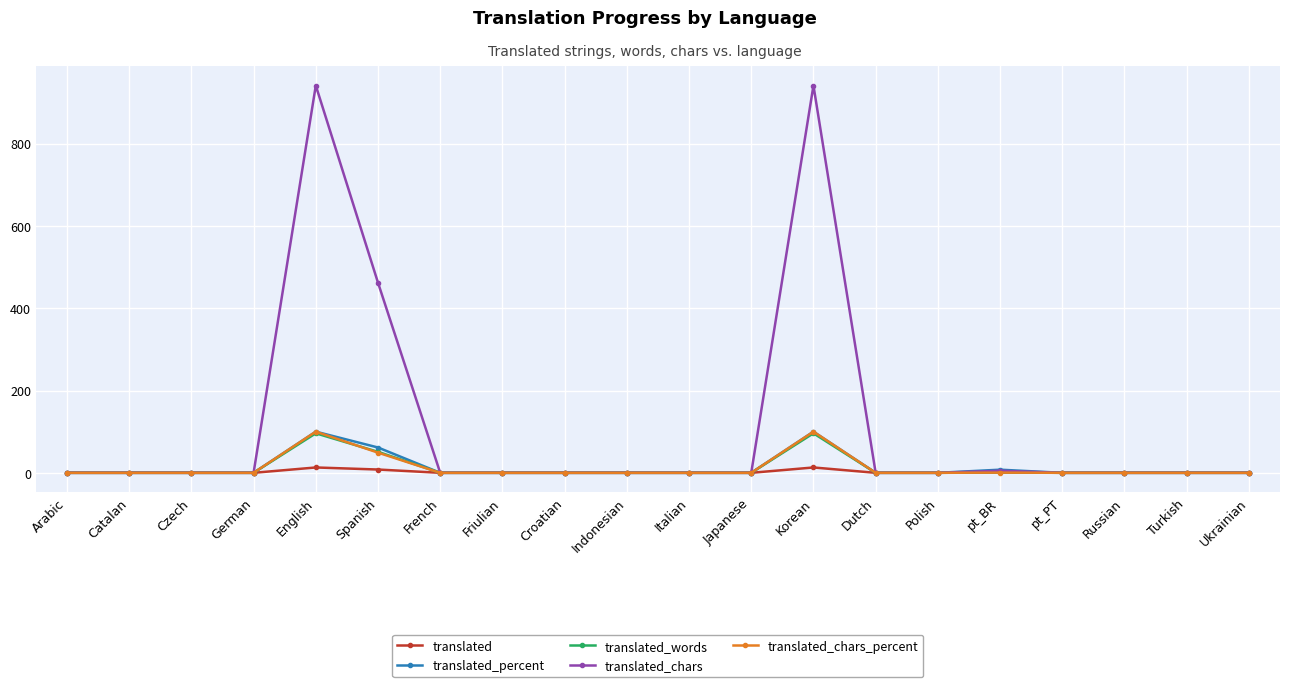

Is it true that translated_chars equals 0.0 at German?

True